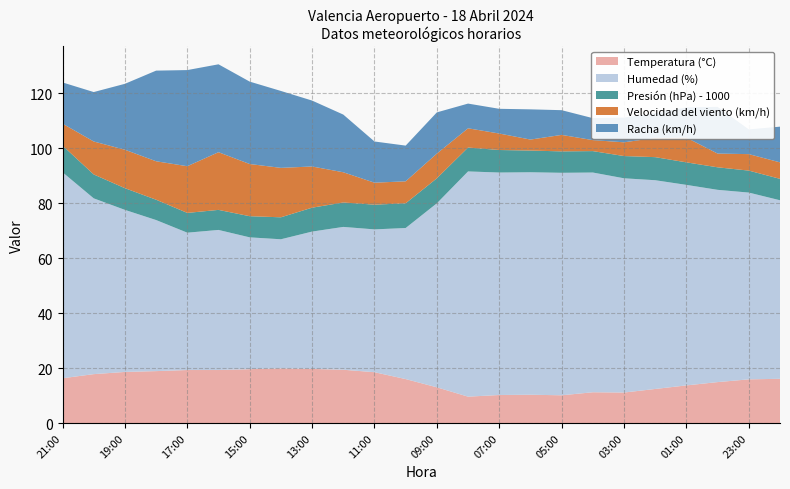

Reading right to left, transcribe all the data shown in this chart.

Temperatura (°C): 16.1	15.9	14.9	13.7	12.4	11.1	11.2	10.1	10.3	10.2	9.6	13.0	16.0	18.5	19.4	19.7	19.9	19.6	19.3	19.3	18.9	18.6	17.8	16.3
Humedad (%): 65.0	68.0	70.0	73.0	76.0	78.0	80.0	81.0	81.0	81.0	82.0	67.0	55.0	52.0	52.0	50.0	47.0	48.0	51.0	50.0	55.0	59.0	64.0	75.0
Presión (hPa) - 1000: 7.8	8.0	8.2	8.2	8.4	8.1	7.8	7.8	7.9	8.2	8.7	9.1	9.0	9.0	8.9	8.7	8.0	7.7	7.3	7.2	7.4	7.9	8.7	9.7
Velocidad del viento (km/h): 6.0	6.0	5.0	9.0	7.0	5.0	4.0	6.0	4.0	6.0	7.0	9.0	8.0	8.0	11.0	15.0	18.0	19.0	21.0	17.0	14.0	14.0	12.0	8.0
Racha (km/h): 13.0	9.0	17.0	11.0	9.0	9.0	8.0	9.0	11.0	9.0	9.0	15.0	13.0	15.0	21.0	24.0	28.0	30.0	32.0	35.0	33.0	24.0	18.0	15.0